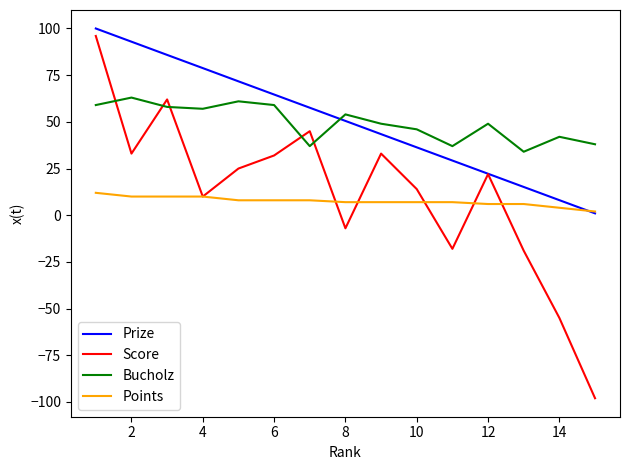

Which series has the widest spread of values?

Score